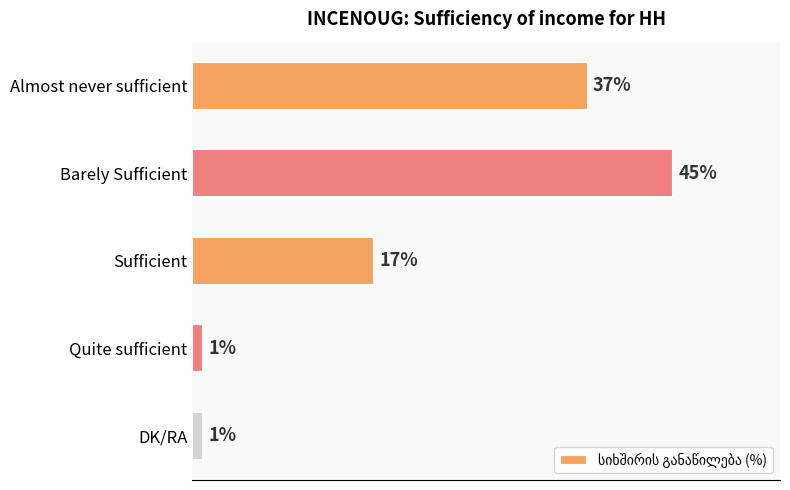

Which category has the highest value across all series?

Barely Sufficient